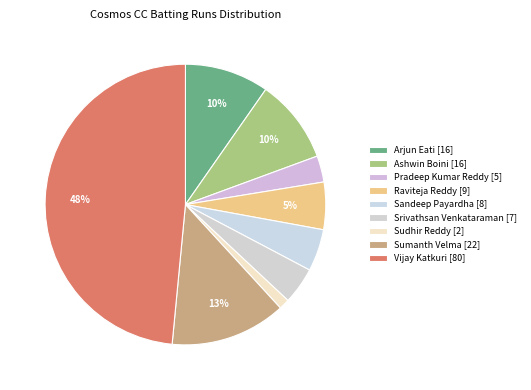

To the nearest percent, what percentage of the pie is Sudhir Reddy [2]?

1%